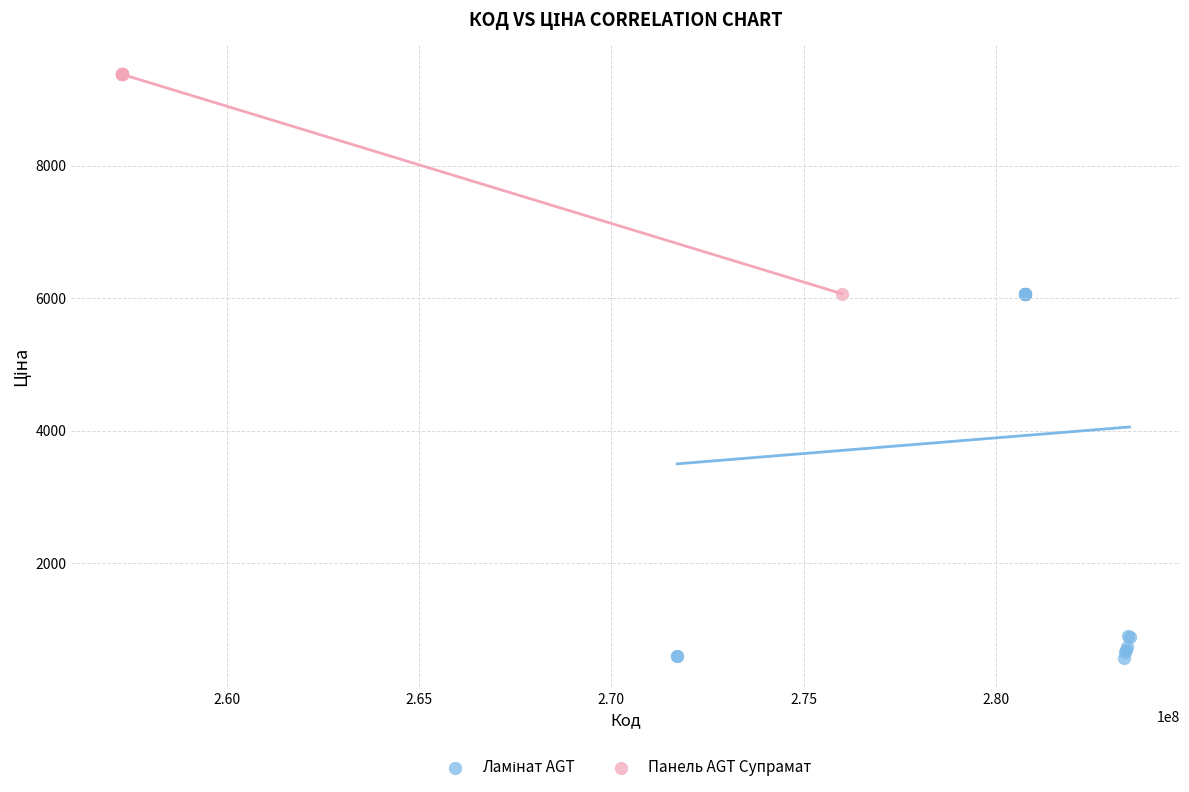

Which series contains the highest Y value?

Панель AGT Супрамат